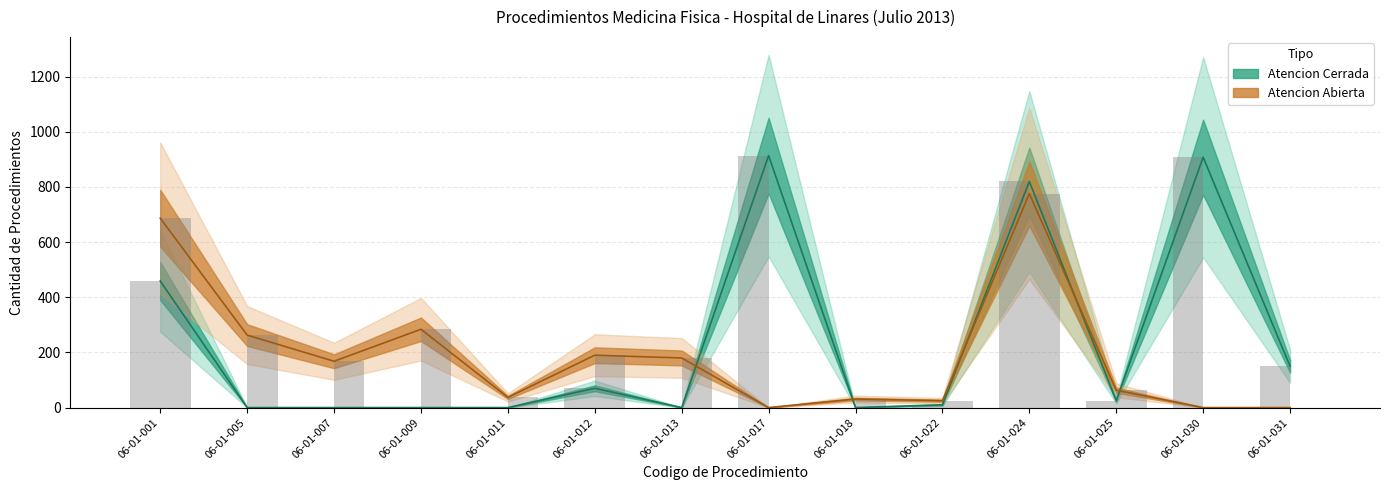

What is the approximate value of Atencion Cerrada at 06-01-031, to the nearest 10?

150